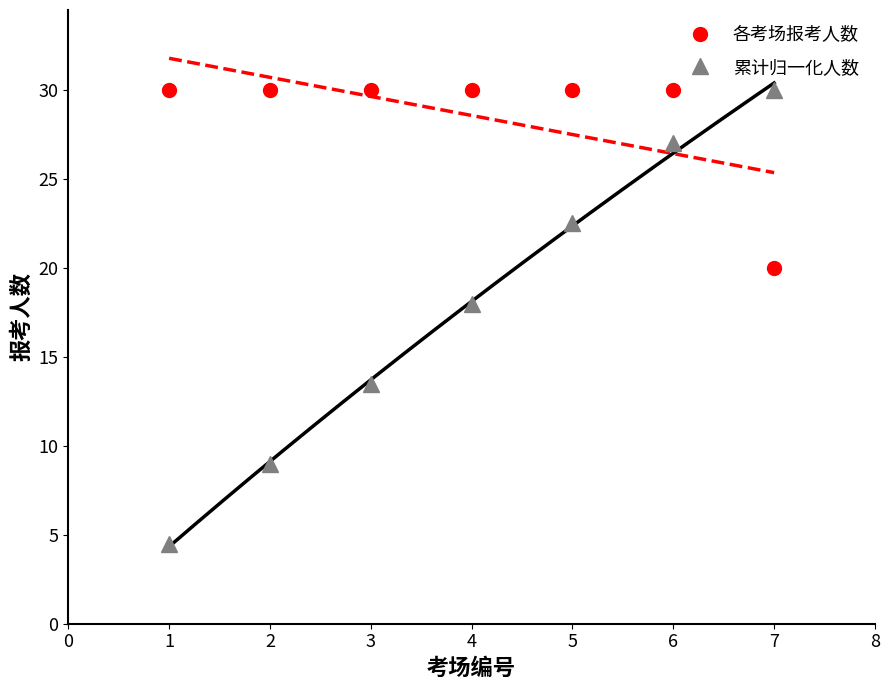

What is the highest value of the 累计归一化人数 series?

30.0